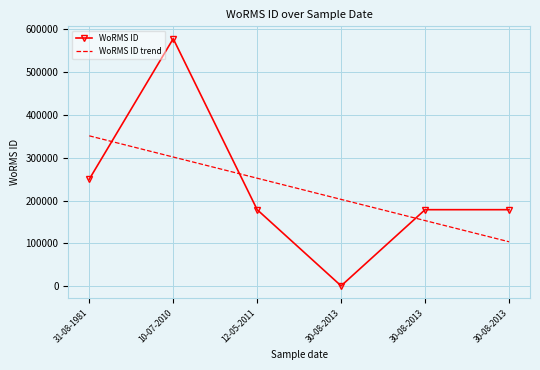

After their last crossing, which series has the higher values: WoRMS ID trend or WoRMS ID?

WoRMS ID